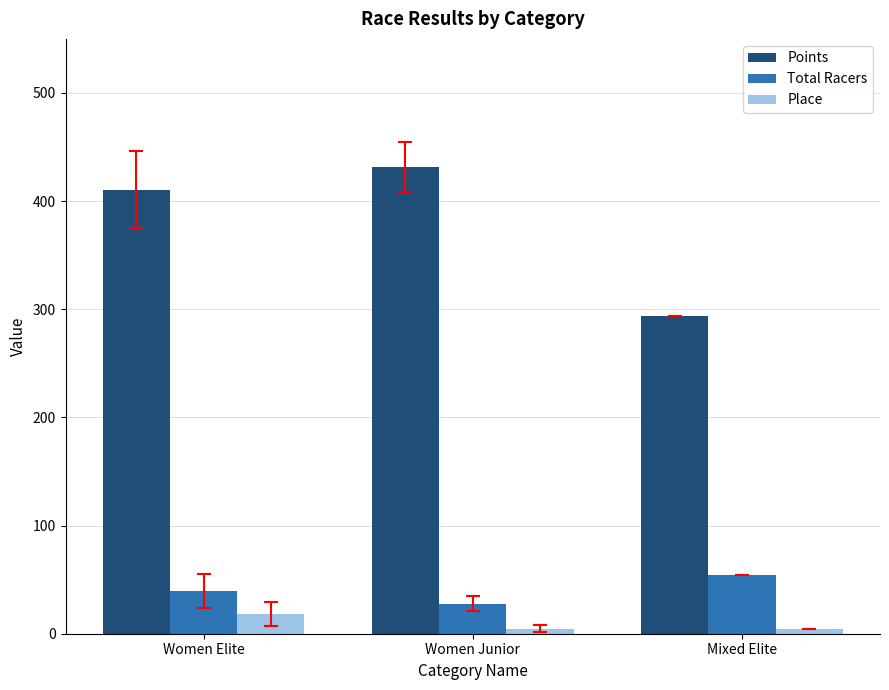

What is the difference between the maximum and minimum values in the Total Racers series?

26.3